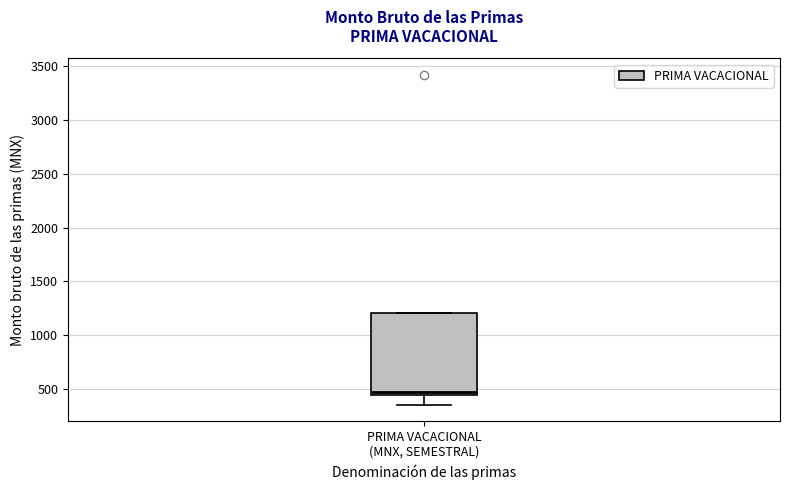

Read this box plot against the y-axis: the position of the median line, the range covered by the box, and the ends of both whiskers. The values are not printed on the chart, so give them approximately, as read against the axis.

median 450 (just above the box's lower edge), box 450 to 1200, whiskers 350 to 1200